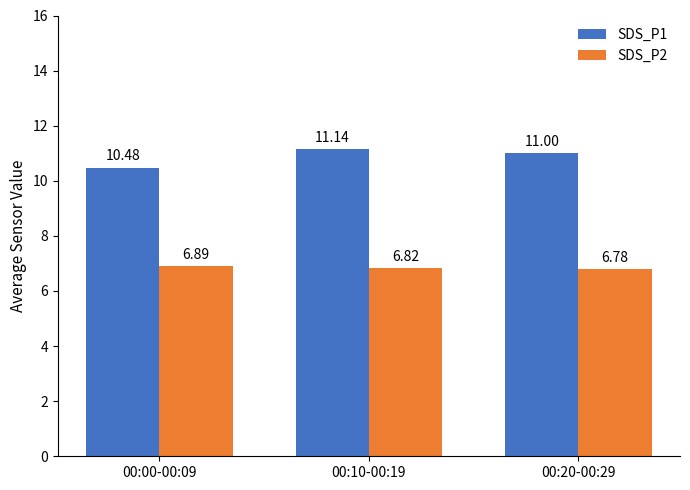

What is the sum of the SDS_P1 values at 00:00-00:09 and 00:20-00:29?

21.5